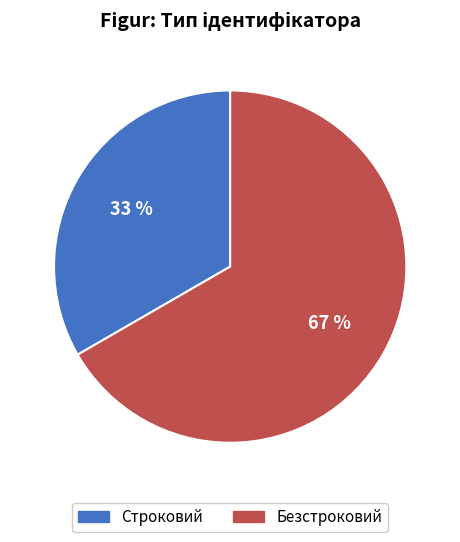

The Безстроковий slice represents 72% of the pie. True or false?

False